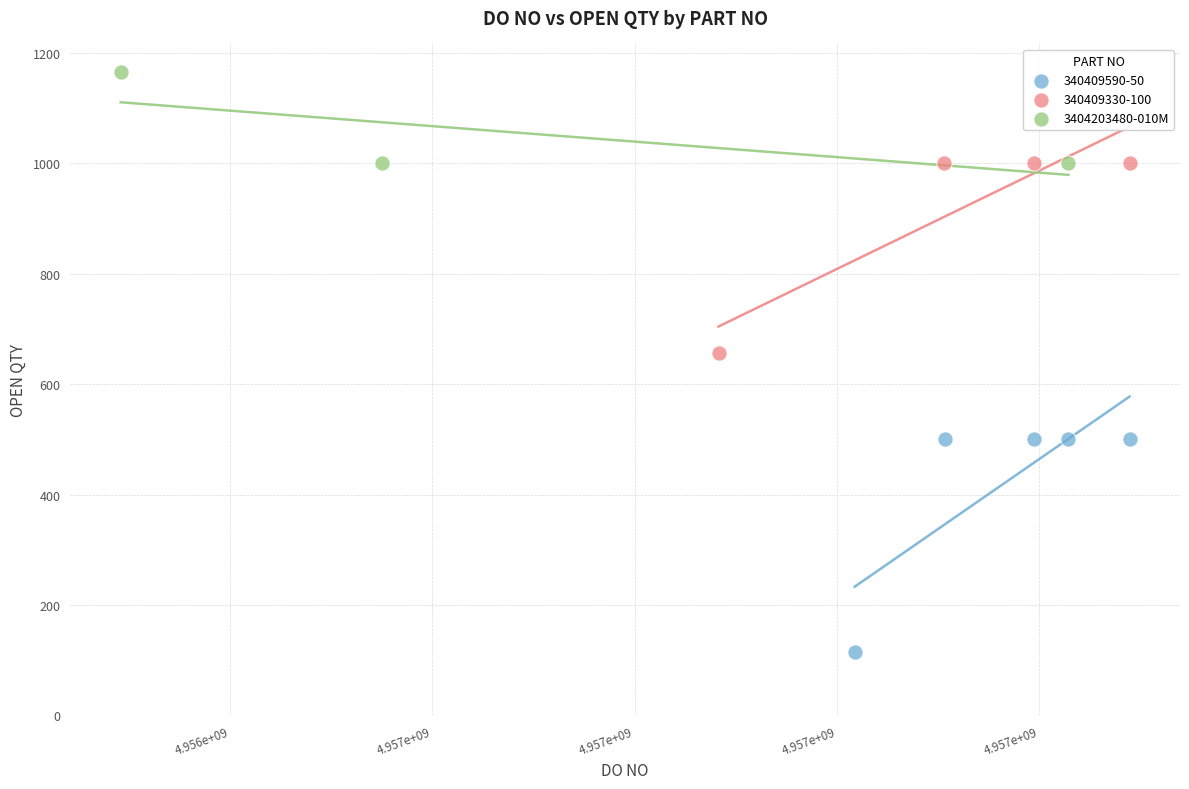

Which series has the largest Y range (max minus min)?

340409590-50